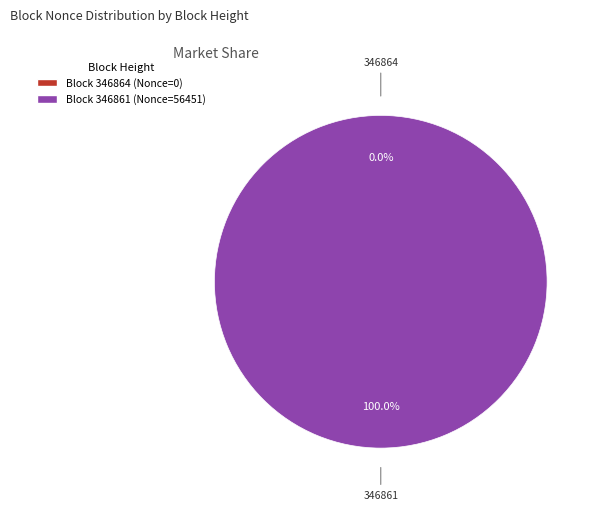

Does any single category account for the majority?

Yes